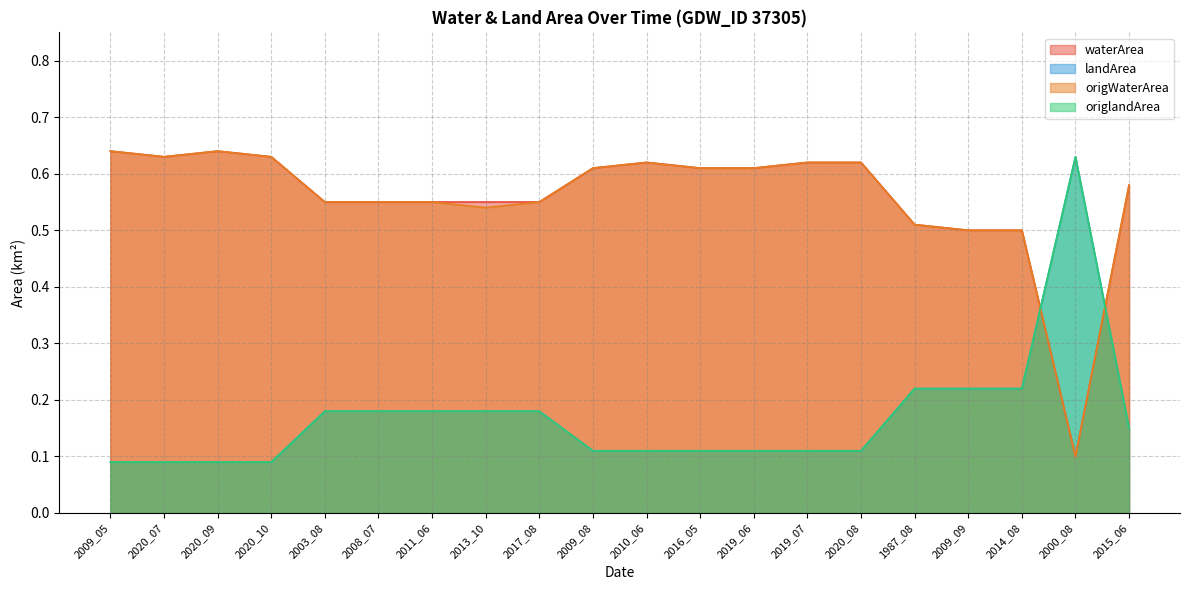

Between 2000_08 and 2019_07, which is larger?

2019_07